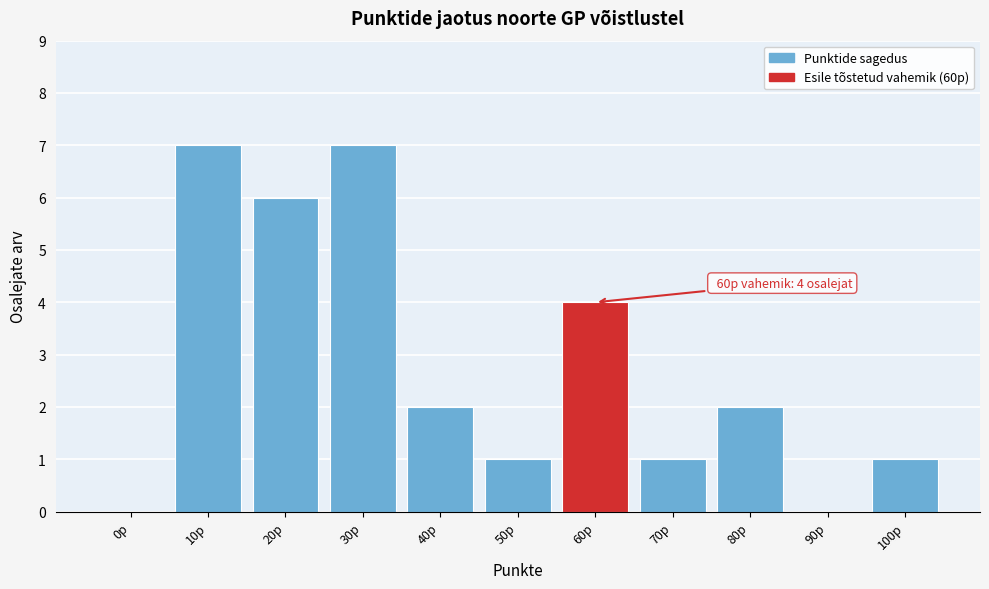

Reading right to left, transcribe all the data shown in this chart.

100p=1	90p=0	80p=2	70p=1	60p=4	50p=1	40p=2	30p=7	20p=6	10p=7	0p=0